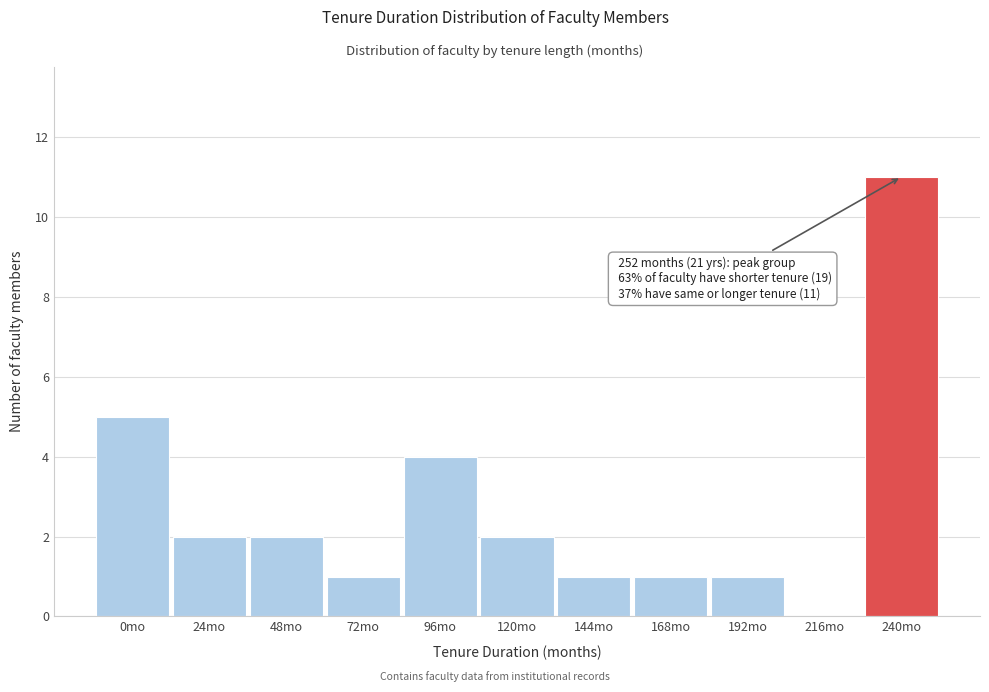

Reading left to right, transcribe all the data shown in this chart.

0mo=5	24mo=2	48mo=2	72mo=1	96mo=4	120mo=2	144mo=1	168mo=1	192mo=1	216mo=0	240mo=11